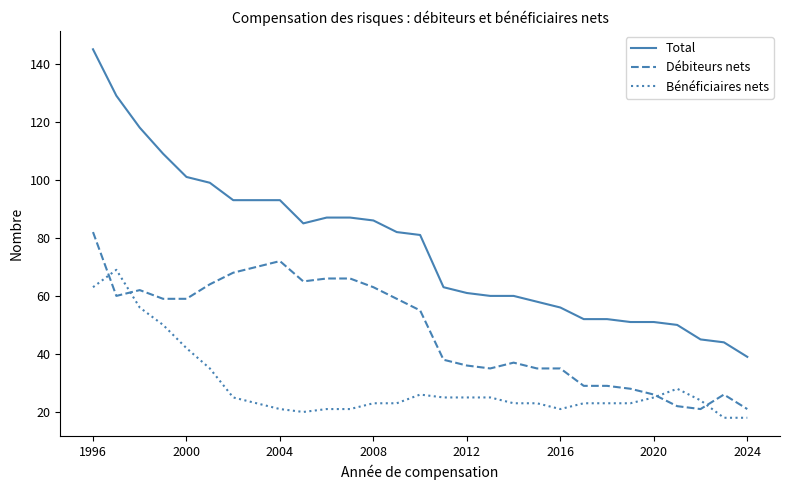

What is the smallest value displayed?

18